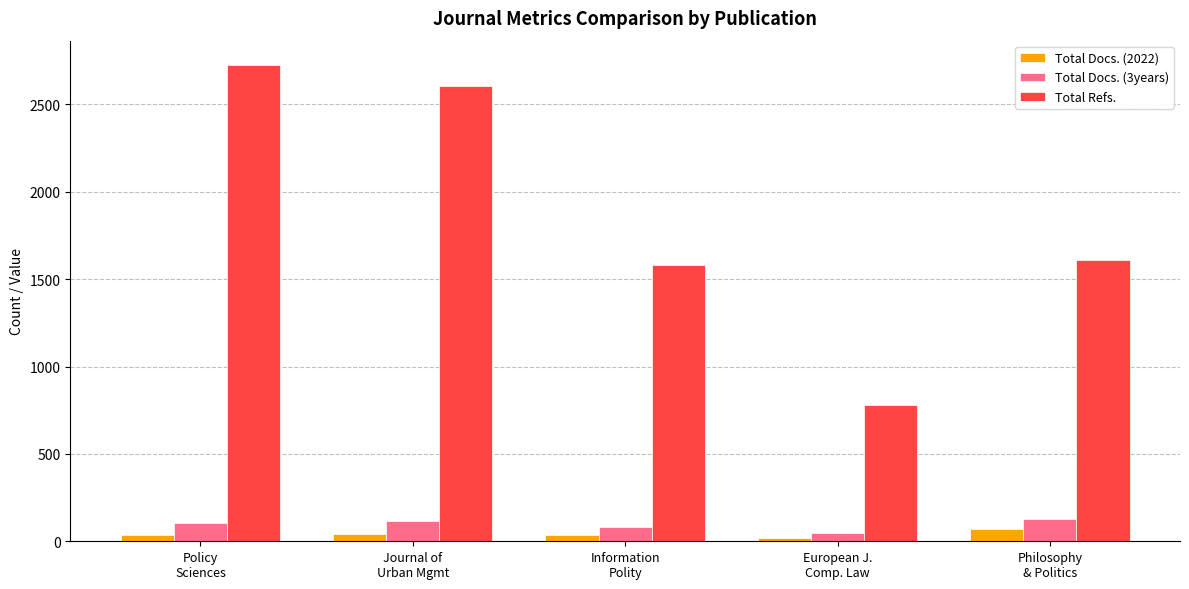

Is the value of Total Docs. (2022) at Information
Polity greater than the value of Total Refs. at Journal of
Urban Mgmt?

No